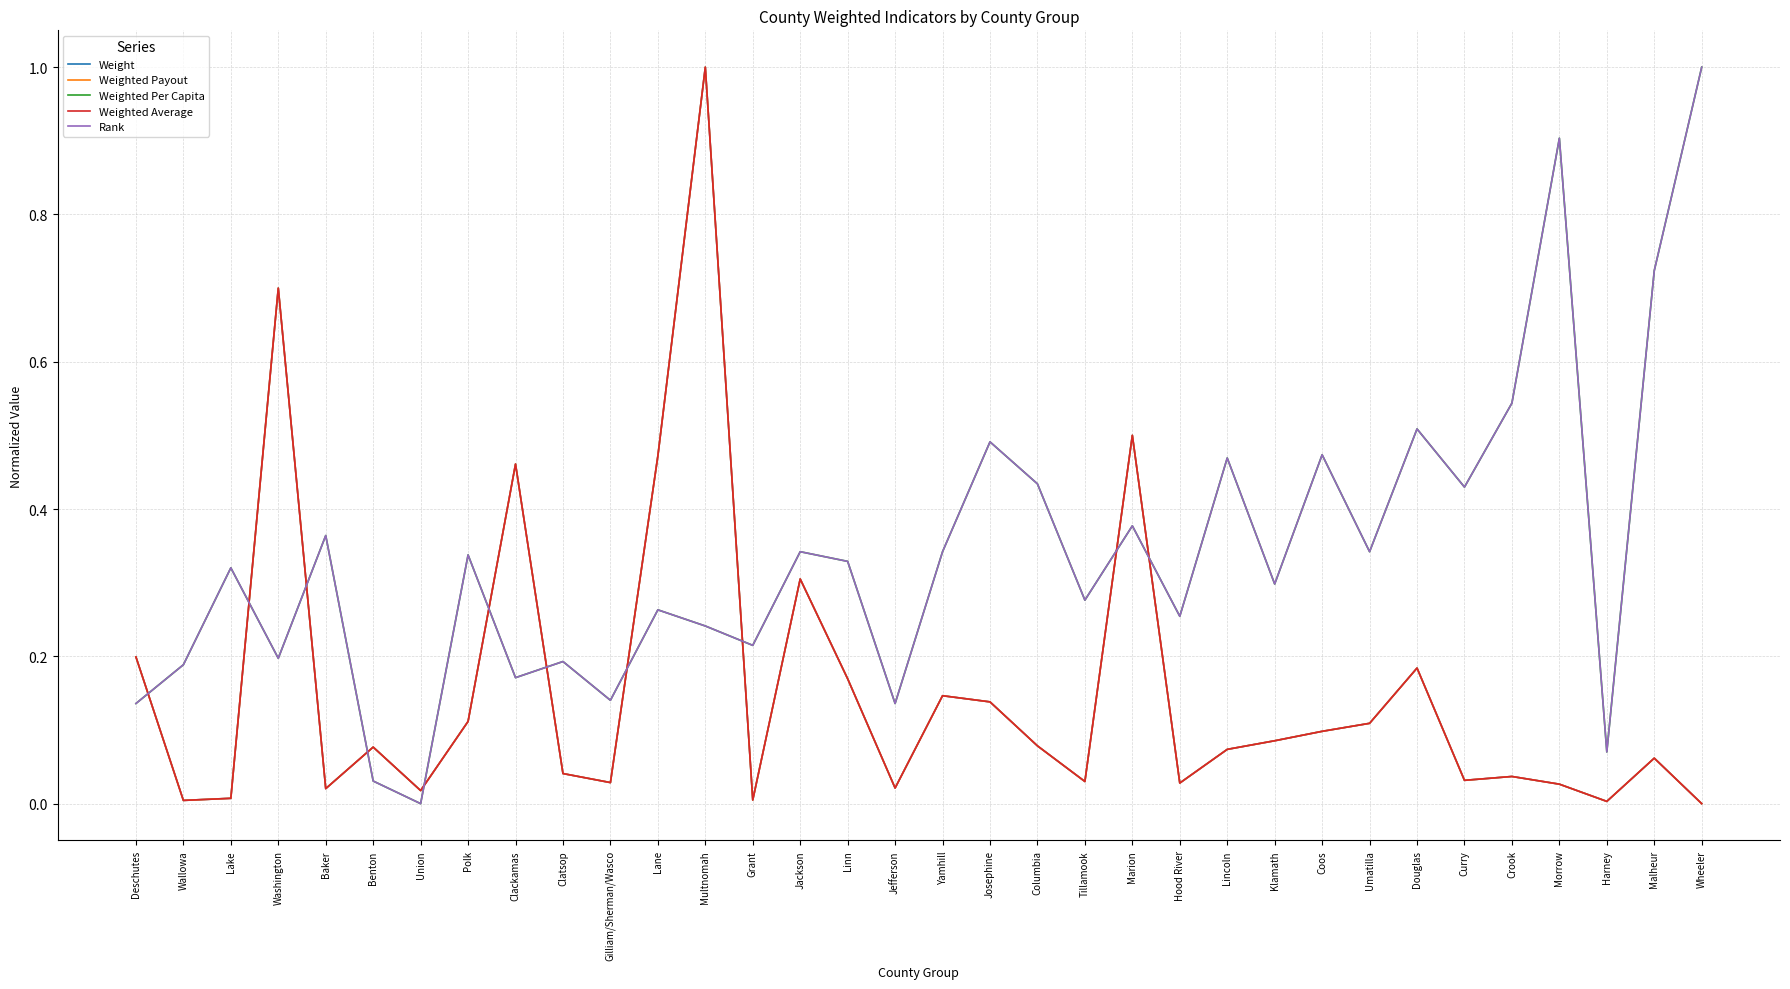

True or false: Weight and Rank cross at least once.

True